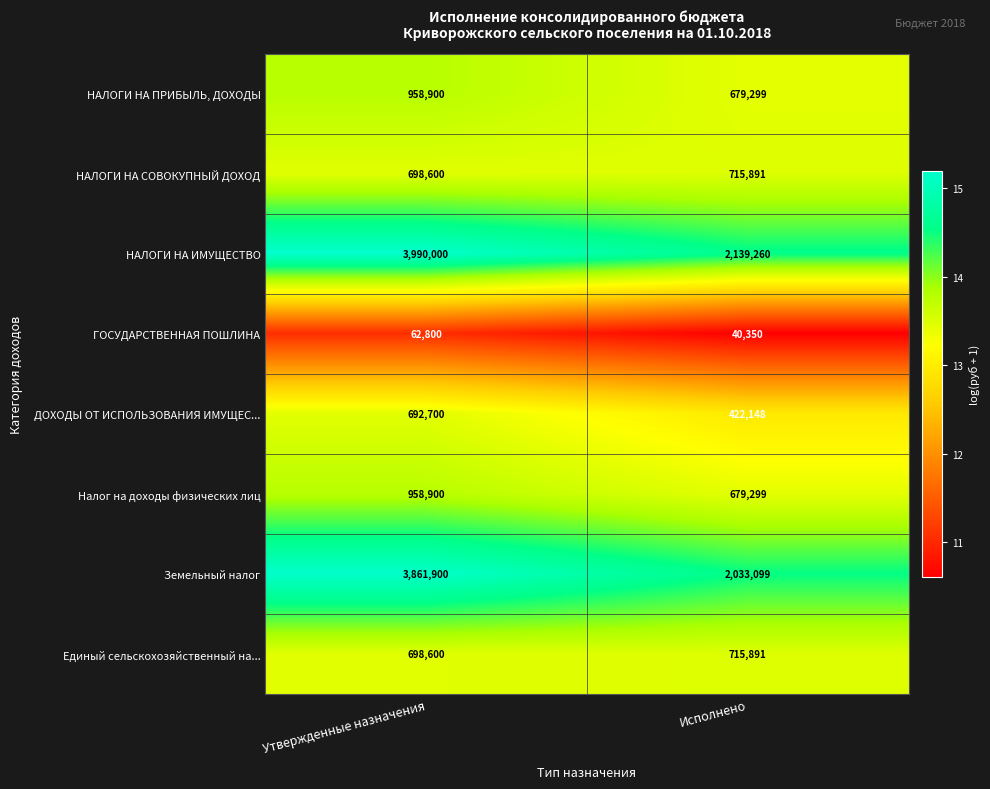

At which category is the sum across all series the highest?

Утвержденные назначения